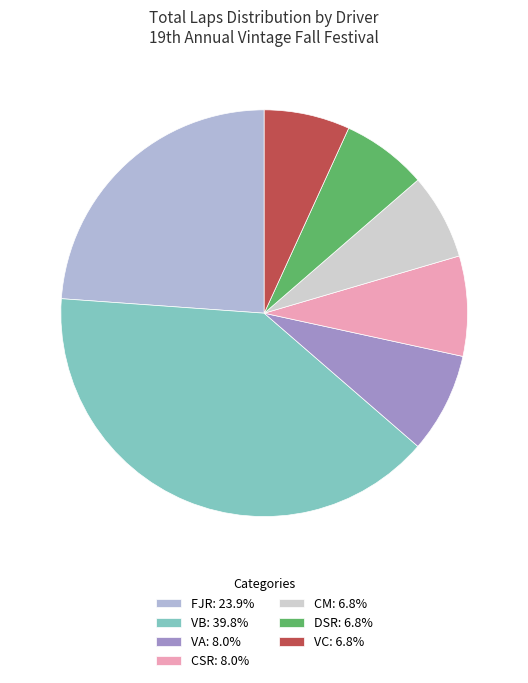

Count the number of slices in the pie.

7